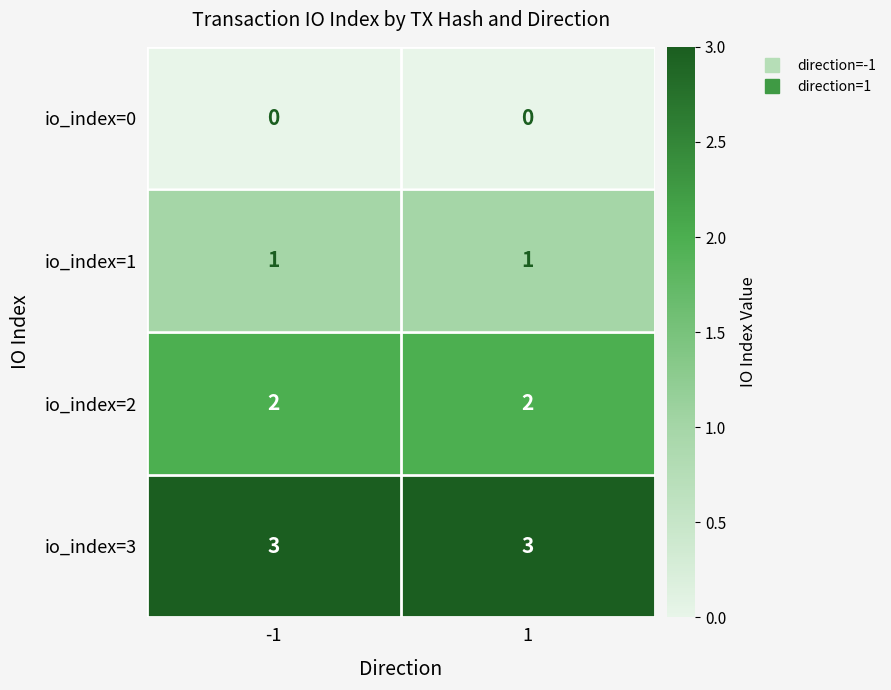

Reading right to left, what are all the values shown in this chart?

io_index=0: 1=0	-1=0
io_index=1: 1=1	-1=1
io_index=2: 1=2	-1=2
io_index=3: 1=3	-1=3